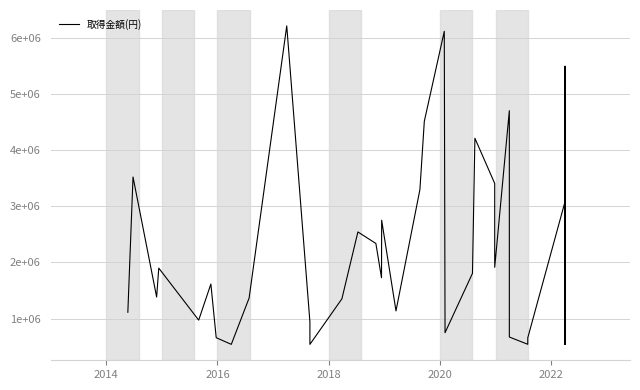

Count the number of data series in this chart.

1